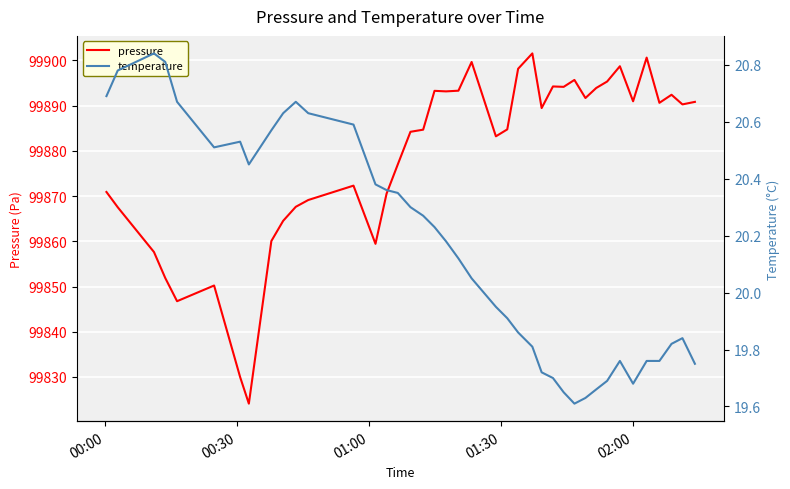

What is the lowest value of the pressure series?

99824.1